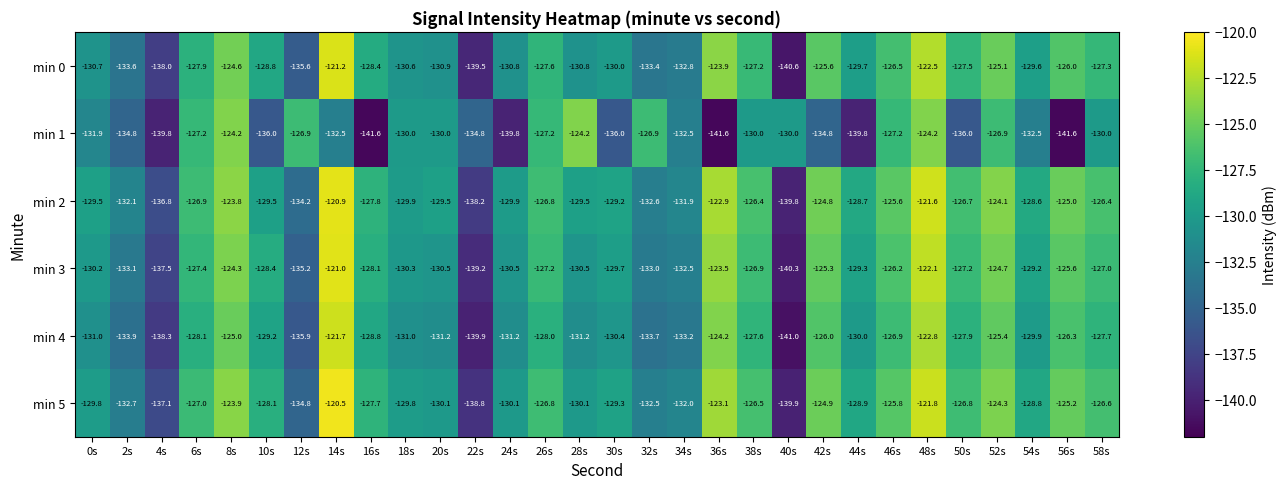

Is it true that min 4 equals -131.2 at 28s?

True